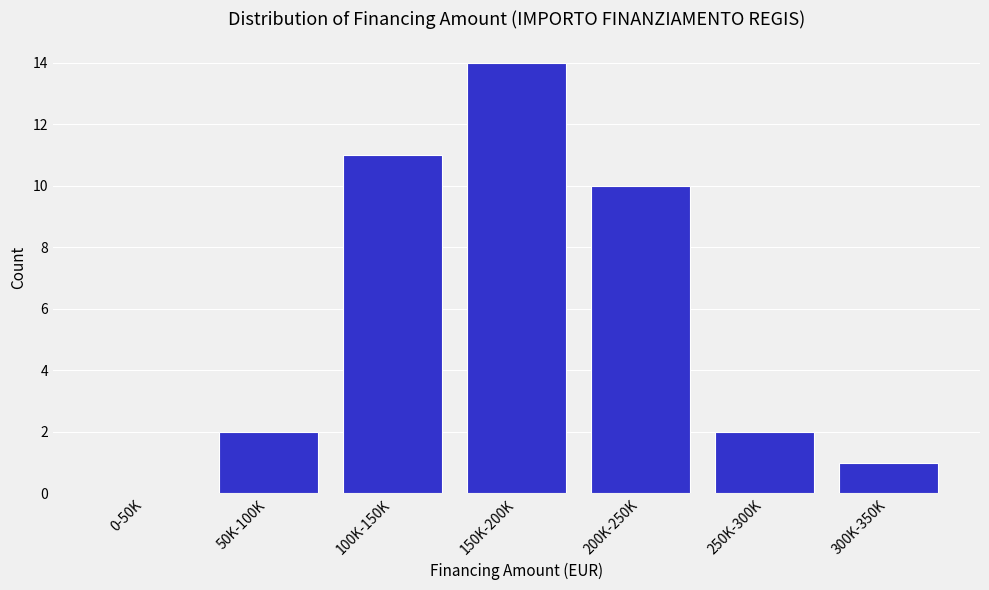

Reading left to right, what are all the values shown in this chart?

0-50K=0	50K-100K=2	100K-150K=11	150K-200K=14	200K-250K=10	250K-300K=2	300K-350K=1